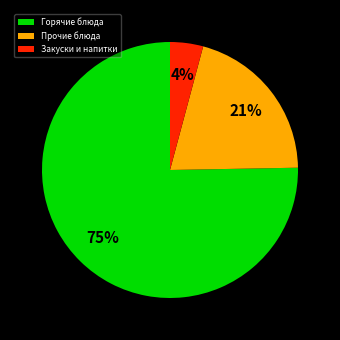

To the nearest percent, what is the average slice percentage?

33%